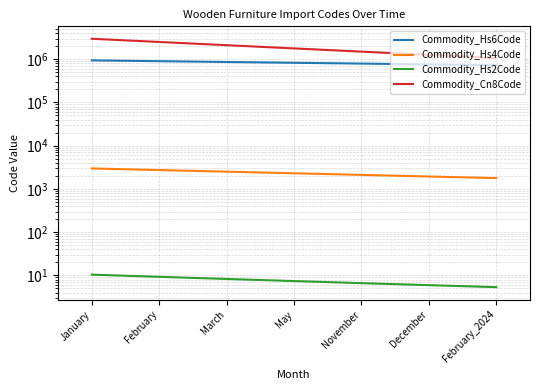

Does the chart display data point markers on the line(s)?

No